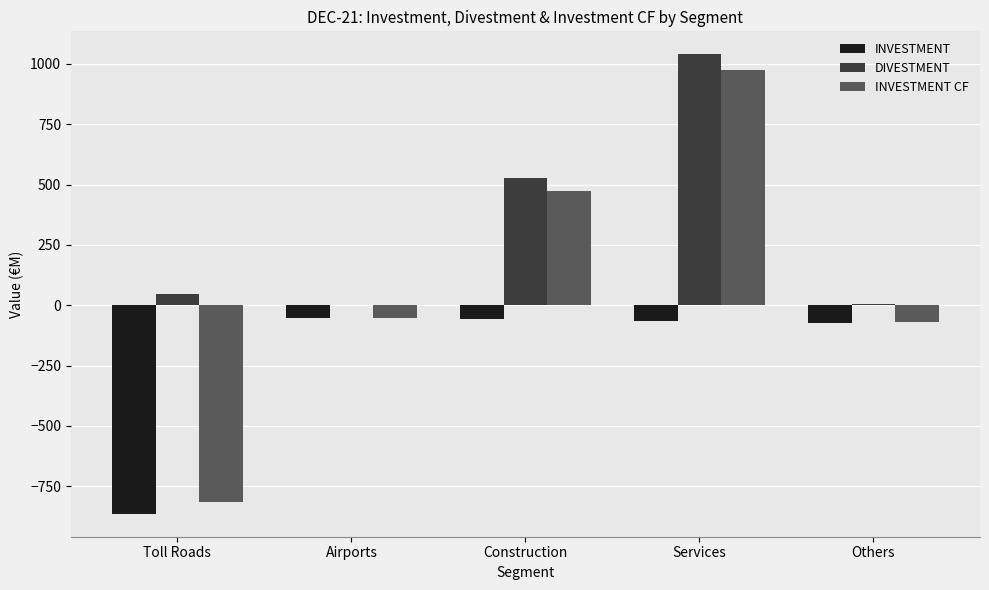

How many series are shown in this chart?

3